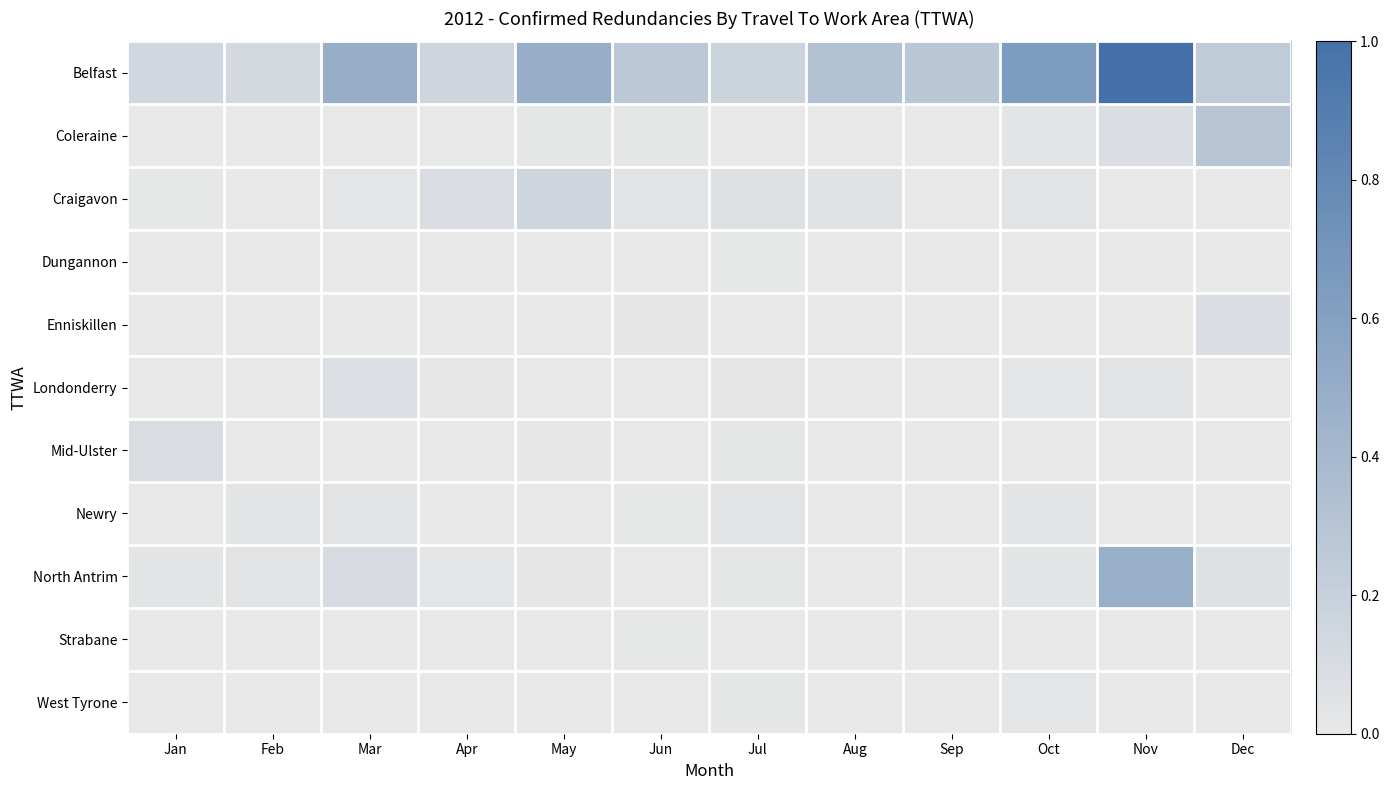

Reading left to right, list all the values displayed in this chart.

Belfast: Jan=0.1	Feb=0.1	Mar=0.5	Apr=0.2	May=0.5	Jun=0.3	Jul=0.2	Aug=0.3	Sep=0.3	Oct=0.6	Nov=1.0	Dec=0.2
Coleraine: Jan=0.0	Feb=0.0	Mar=0.0	Apr=0.0	May=0.0	Jun=0.0	Jul=0.0	Aug=0.0	Sep=0.0	Oct=0.0	Nov=0.1	Dec=0.3
Craigavon: Jan=0.0	Feb=0.0	Mar=0.0	Apr=0.1	May=0.2	Jun=0.0	Jul=0.1	Aug=0.0	Sep=0.0	Oct=0.0	Nov=0.0	Dec=0.0
Dungannon: Jan=0.0	Feb=0.0	Mar=0.0	Apr=0.0	May=0.0	Jun=0.0	Jul=0.0	Aug=0.0	Sep=0.0	Oct=0.0	Nov=0.0	Dec=0.0
Enniskillen: Jan=0.0	Feb=0.0	Mar=0.0	Apr=0.0	May=0.0	Jun=0.0	Jul=0.0	Aug=0.0	Sep=0.0	Oct=0.0	Nov=0.0	Dec=0.1
Londonderry: Jan=0.0	Feb=0.0	Mar=0.1	Apr=0.0	May=0.0	Jun=0.0	Jul=0.0	Aug=0.0	Sep=0.0	Oct=0.0	Nov=0.0	Dec=0.0
Mid-Ulster: Jan=0.1	Feb=0.0	Mar=0.0	Apr=0.0	May=0.0	Jun=0.0	Jul=0.0	Aug=0.0	Sep=0.0	Oct=0.0	Nov=0.0	Dec=0.0
Newry: Jan=0.0	Feb=0.0	Mar=0.0	Apr=0.0	May=0.0	Jun=0.0	Jul=0.0	Aug=0.0	Sep=0.0	Oct=0.0	Nov=0.0	Dec=0.0
North Antrim: Jan=0.0	Feb=0.0	Mar=0.1	Apr=0.0	May=0.0	Jun=0.0	Jul=0.0	Aug=0.0	Sep=0.0	Oct=0.0	Nov=0.5	Dec=0.1
Strabane: Jan=0.0	Feb=0.0	Mar=0.0	Apr=0.0	May=0.0	Jun=0.0	Jul=0.0	Aug=0.0	Sep=0.0	Oct=0.0	Nov=0.0	Dec=0.0
West Tyrone: Jan=0.0	Feb=0.0	Mar=0.0	Apr=0.0	May=0.0	Jun=0.0	Jul=0.0	Aug=0.0	Sep=0.0	Oct=0.0	Nov=0.0	Dec=0.0